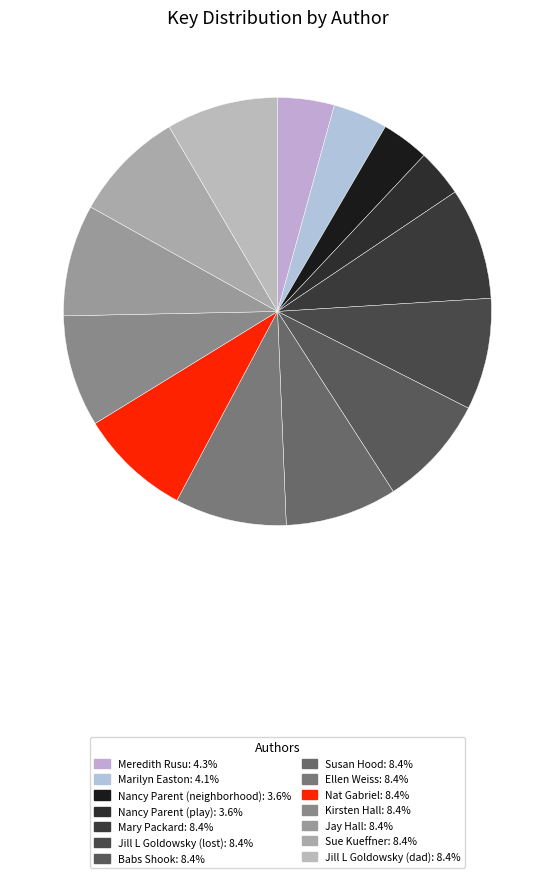

What percentage do Mary Packard and Marilyn Easton together represent?

12.6%